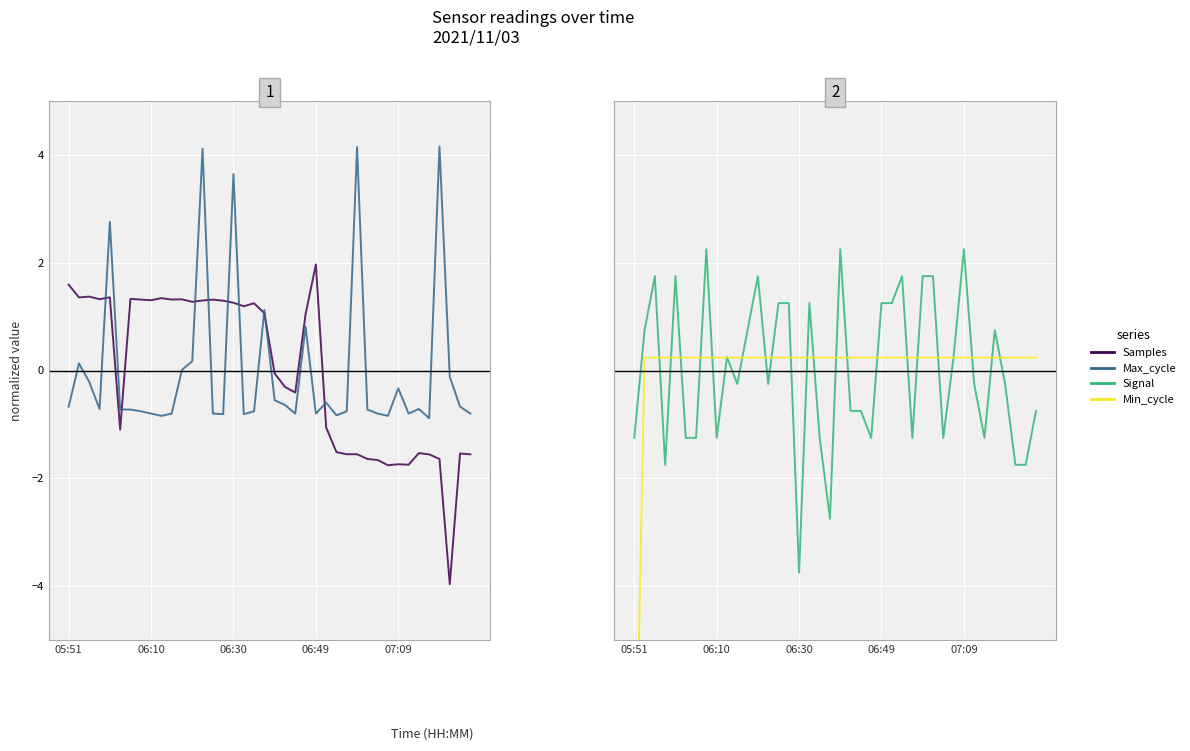

Where is Max_cycle nearest to the value 1?

19